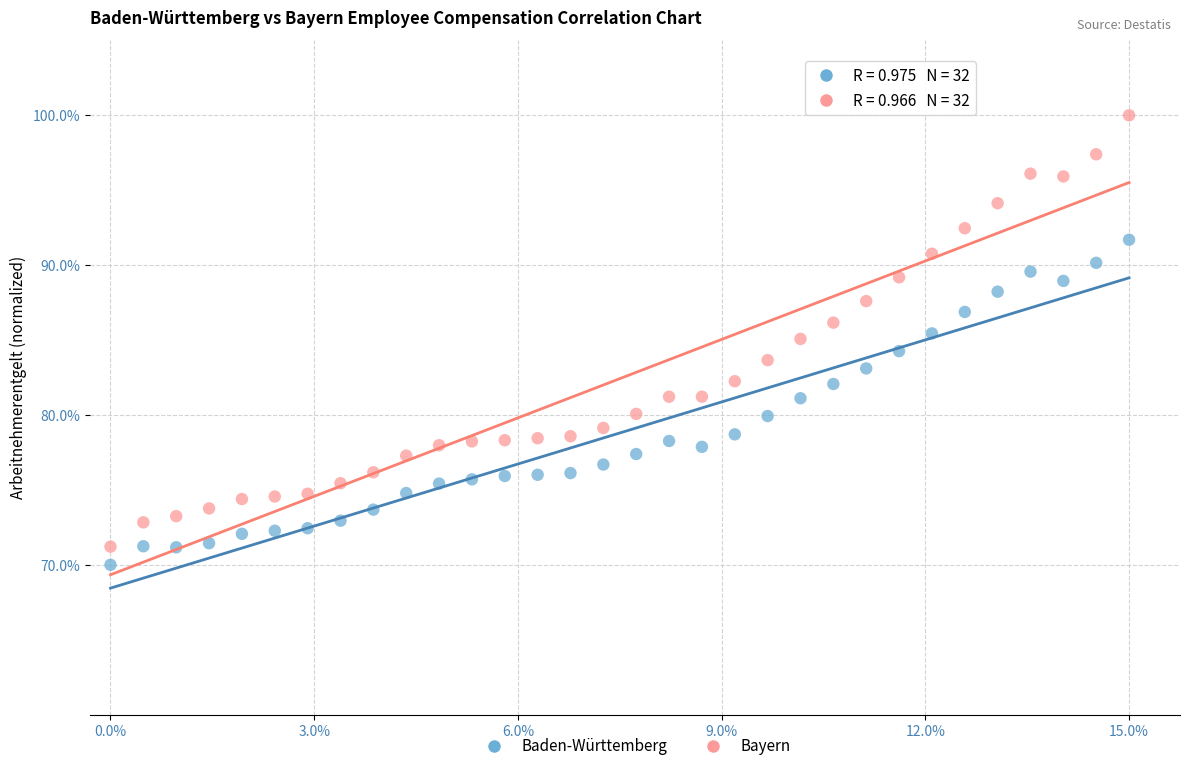

Which series has the widest spread of Y values?

Bayern